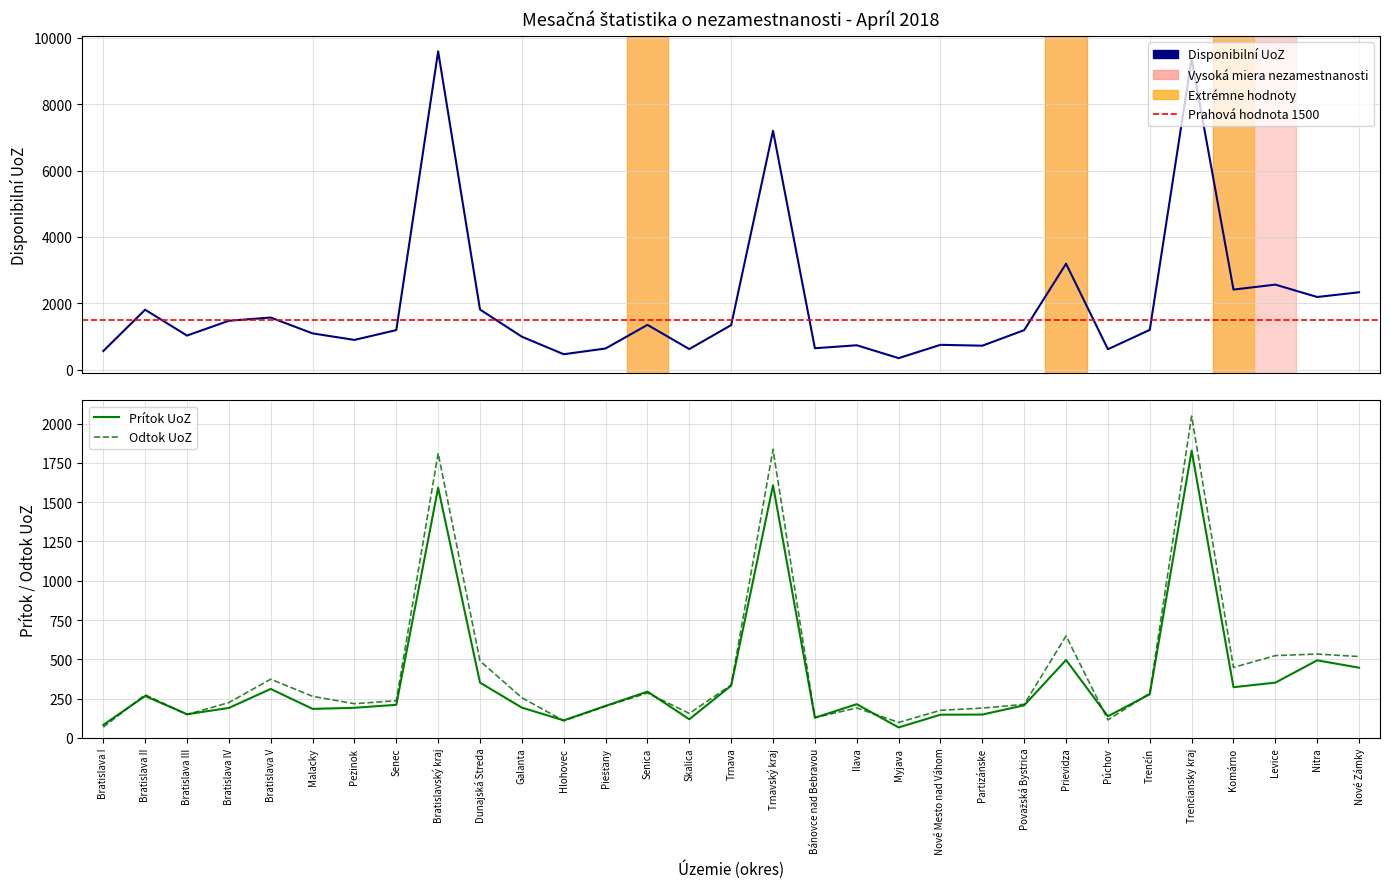

Where does the Odtok UoZ series first go above 256?

Bratislava II